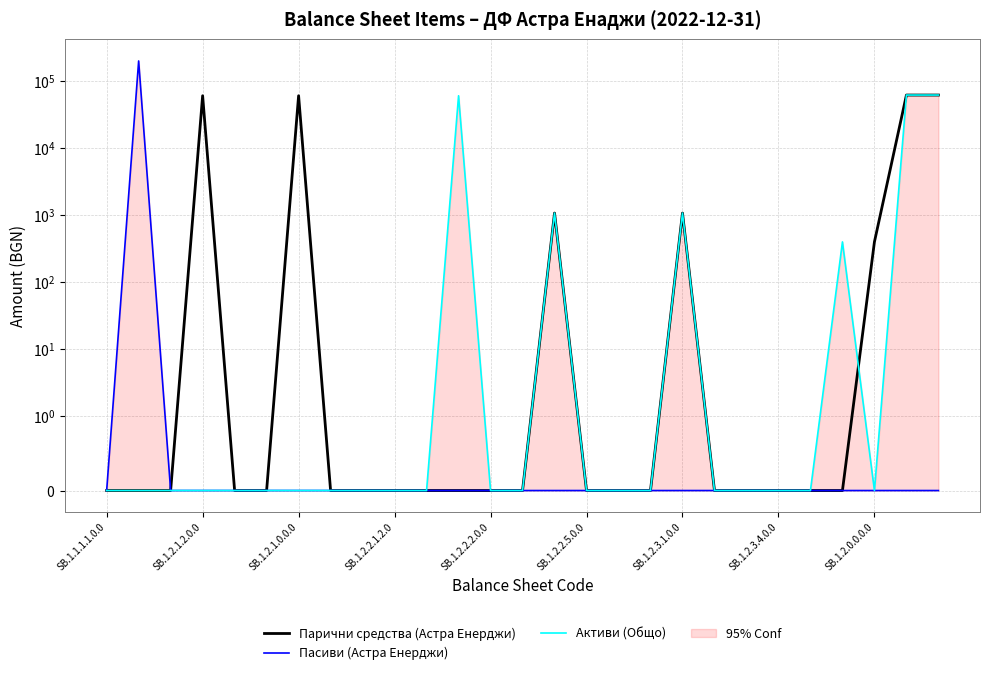

At which label does Активи (Общо) reach its peak?

25